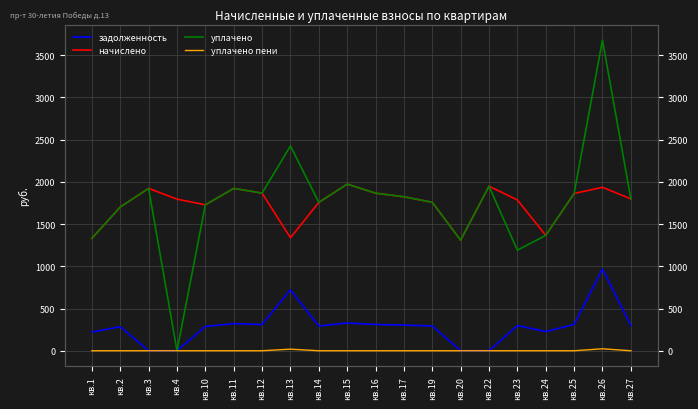

Reading left to right, list all the values displayed in this chart.

задолженность: кв.1=221.8	кв.2=283.7	кв.3=0.0	кв.4=0.0	кв.10=288.0	кв.11=320.4	кв.12=311.1	кв.13=721.0	кв.14=292.8	кв.15=328.9	кв.16=311.0	кв.17=303.8	кв.19=293.0	кв.20=0.0	кв.22=0.0	кв.23=297.6	кв.24=227.7	кв.25=310.3	кв.26=967.7	кв.27=299.7
начислено: кв.1=1331.0	кв.2=1702.1	кв.3=1922.4	кв.4=1795.4	кв.10=1728.0	кв.11=1922.4	кв.12=1866.7	кв.13=1337.9	кв.14=1756.5	кв.15=1973.4	кв.16=1866.2	кв.17=1823.0	кв.19=1758.2	кв.20=1309.0	кв.22=1948.3	кв.23=1785.9	кв.24=1366.4	кв.25=1861.9	кв.26=1935.4	кв.27=1798.4
уплачено: кв.1=1331.0	кв.2=1702.1	кв.3=1922.4	кв.4=0.0	кв.10=1728.0	кв.11=1922.4	кв.12=1866.7	кв.13=2425.2	кв.14=1756.5	кв.15=1973.4	кв.16=1866.2	кв.17=1823.0	кв.19=1758.2	кв.20=1309.0	кв.22=1948.3	кв.23=1190.6	кв.24=1366.4	кв.25=1861.9	кв.26=3678.8	кв.27=1798.4
уплачено пени: кв.1=0.0	кв.2=0.0	кв.3=0.0	кв.4=0.0	кв.10=0.0	кв.11=0.0	кв.12=0.0	кв.13=18.7	кв.14=0.0	кв.15=0.0	кв.16=0.0	кв.17=0.0	кв.19=0.0	кв.20=0.0	кв.22=0.0	кв.23=0.0	кв.24=0.0	кв.25=0.0	кв.26=23.1	кв.27=0.0